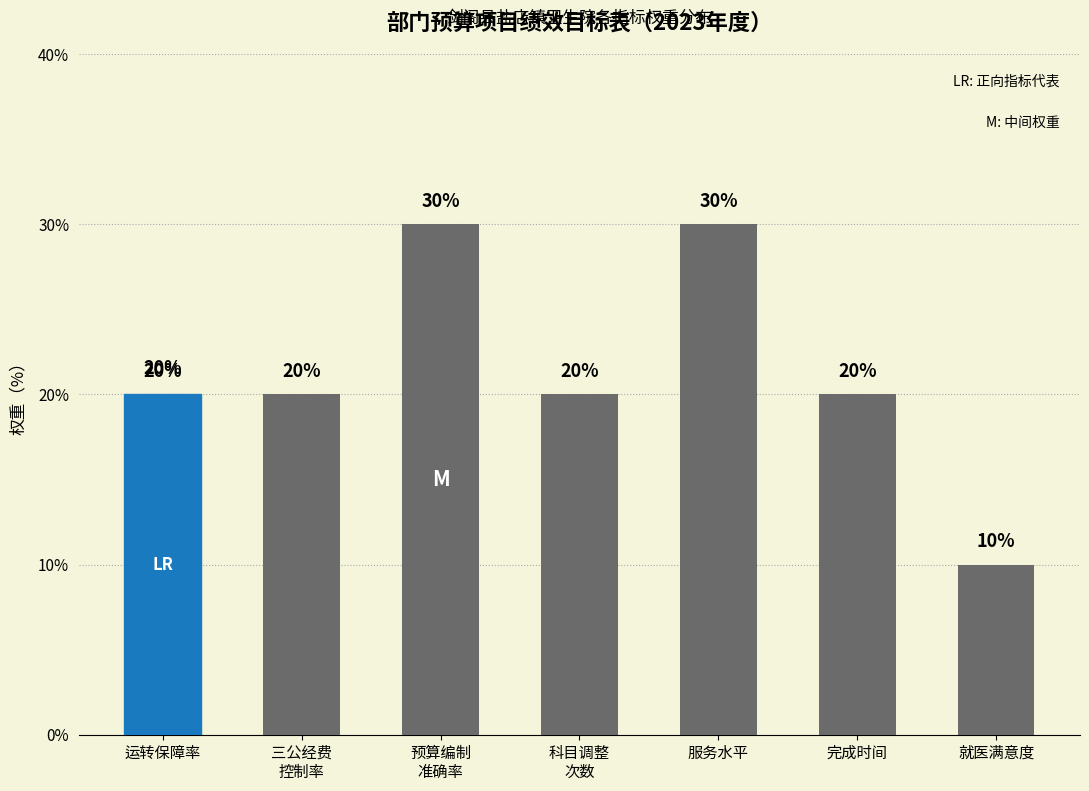

What is the value of the 7th bar from the left?

10